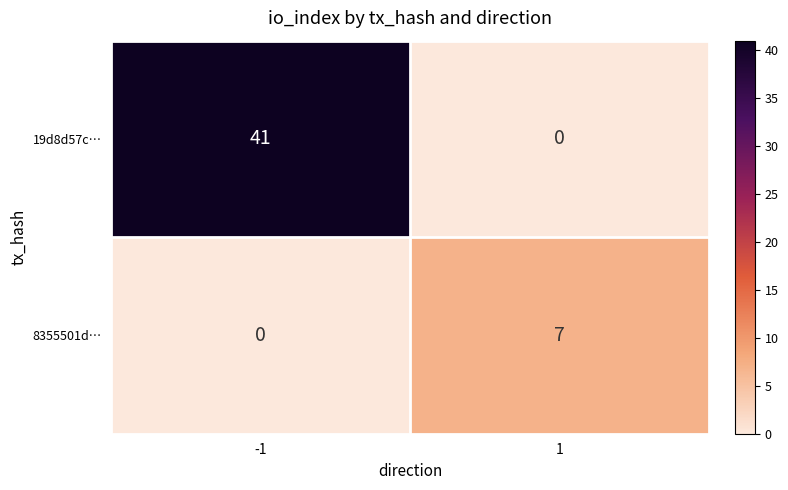

At -1, list the series in order from largest to smallest.

19d8d57c…, 8355501d…